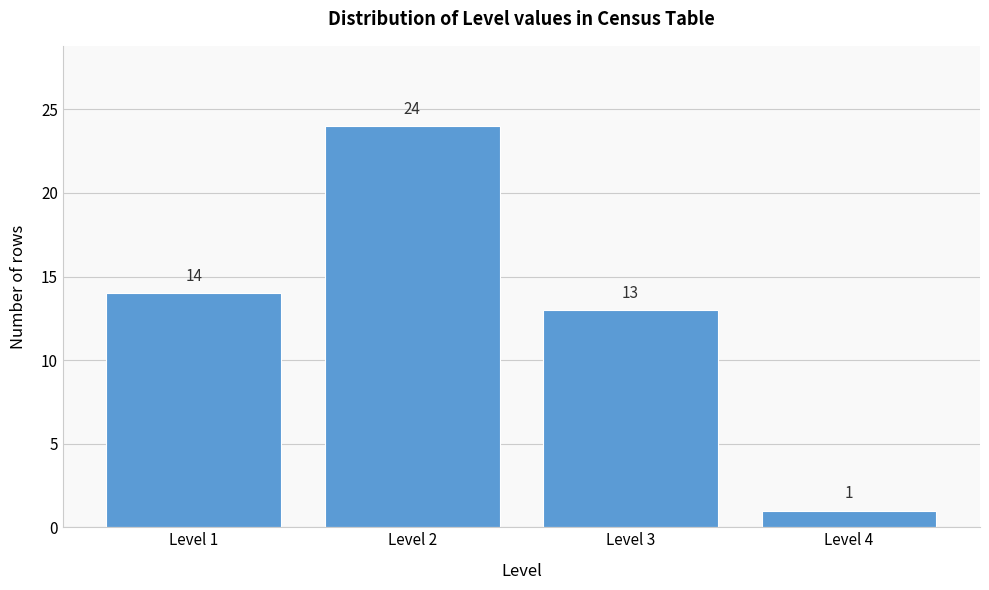

Reading left to right, extract all data points from this chart.

14	24	13	1